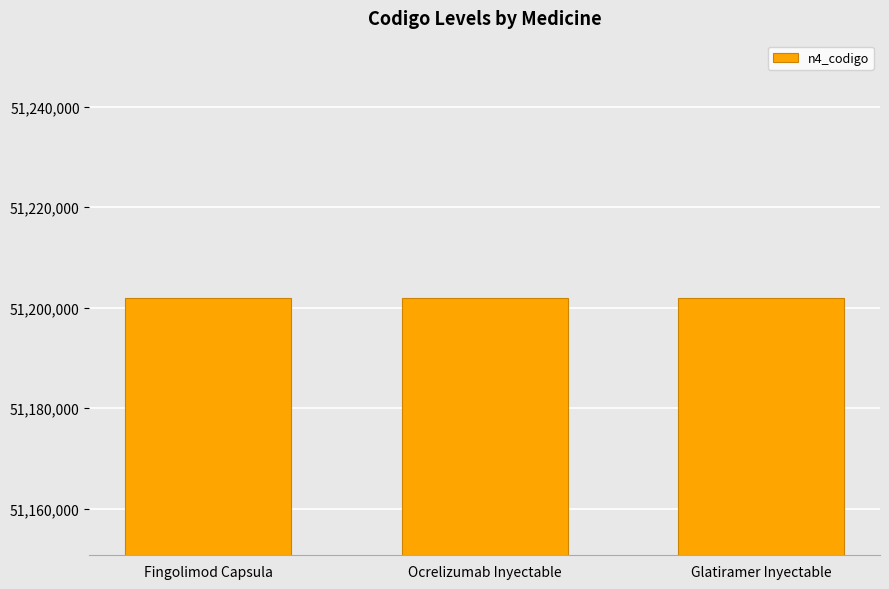

How many categories are shown in the chart?

3